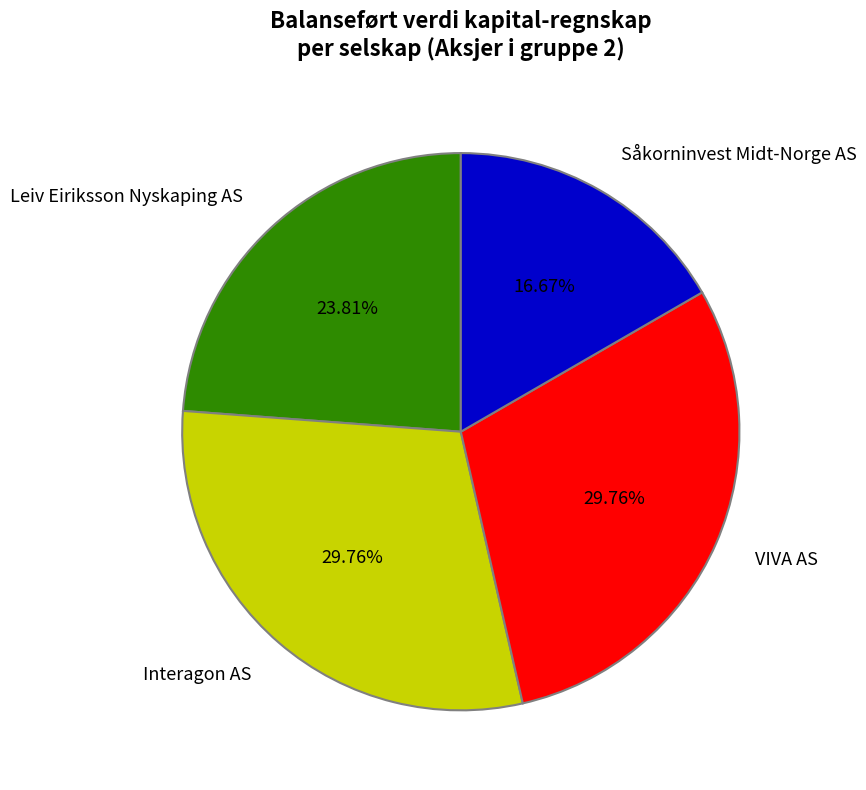

Which category has the smallest portion of the pie?

Såkorninvest Midt-Norge AS